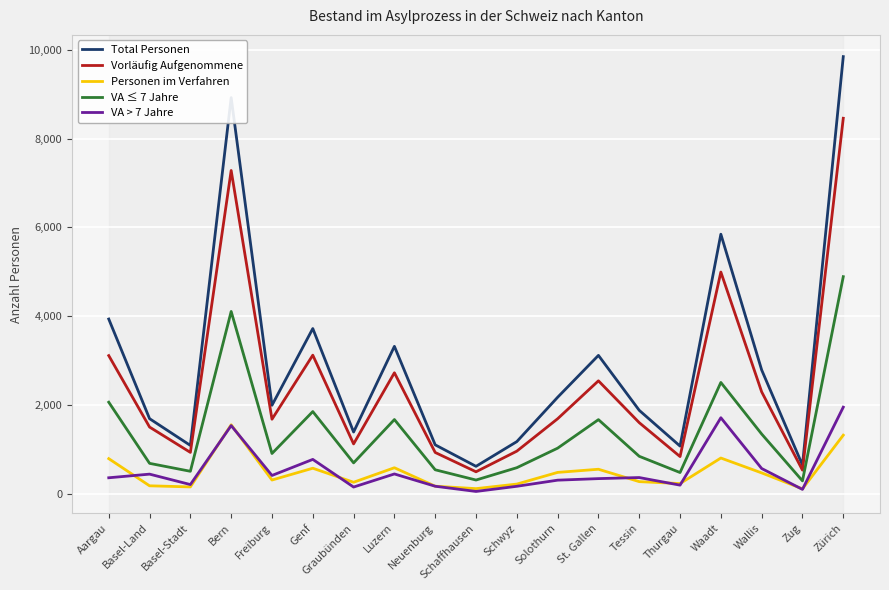

The value of Total Personen at Bern is 8923. True or false?

True